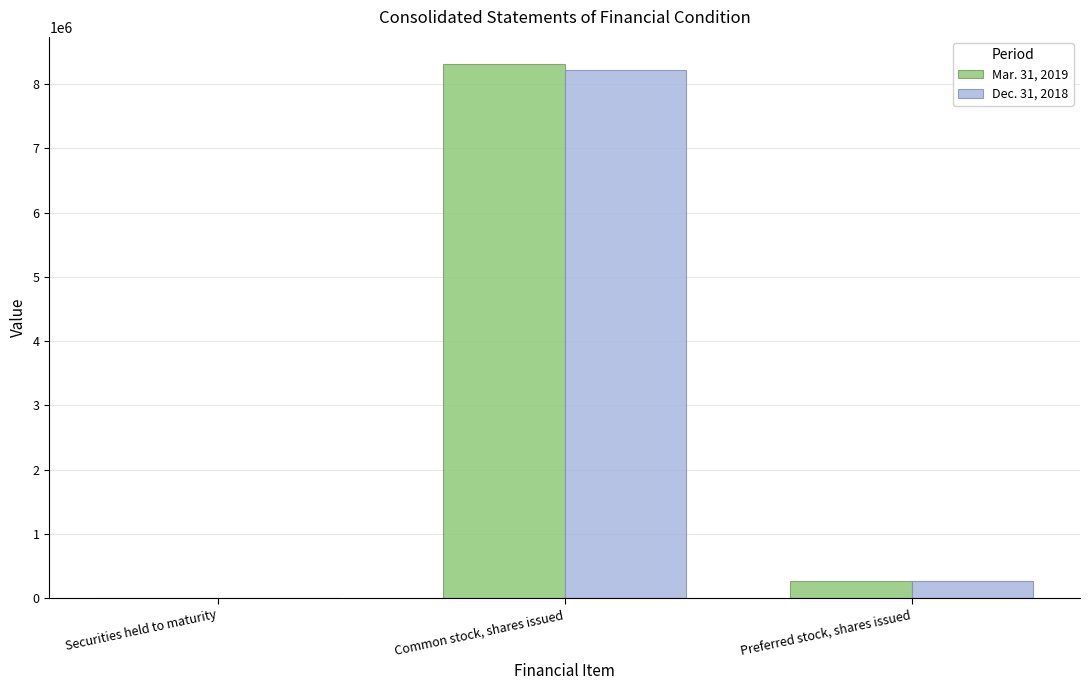

Read the Mar. 31, 2019 value at Common stock, shares issued.

8320816